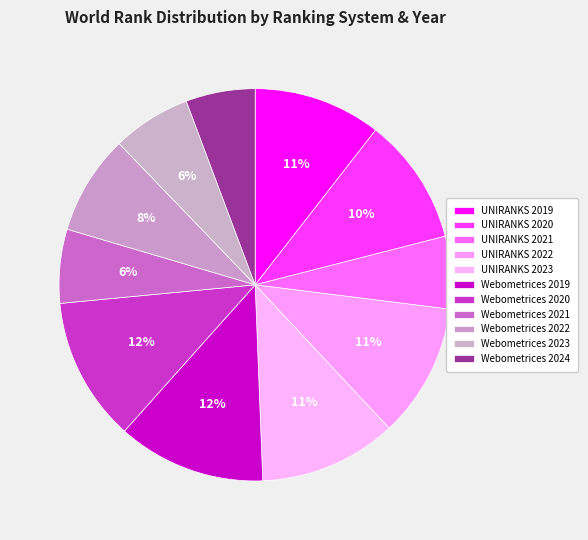

Combined, do UNIRANKS 2023 and Webometrices 2022 account for over 50%?

No